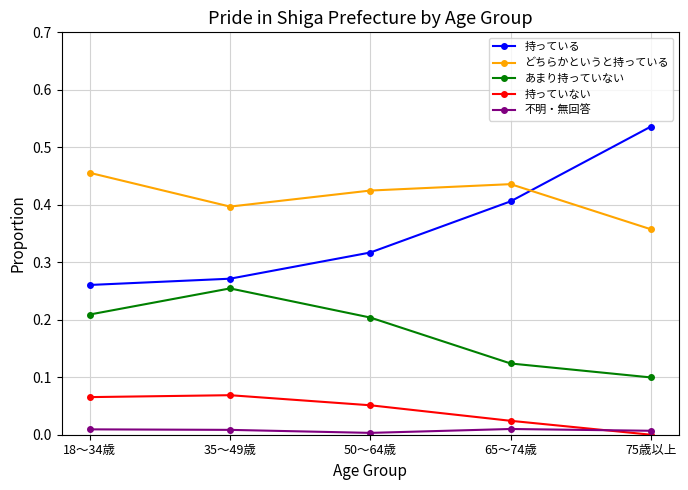

Rank the series at 65～74歳 from lowest to highest value.

不明・無回答, 持っていない, あまり持っていない, 持っている, どちらかというと持っている